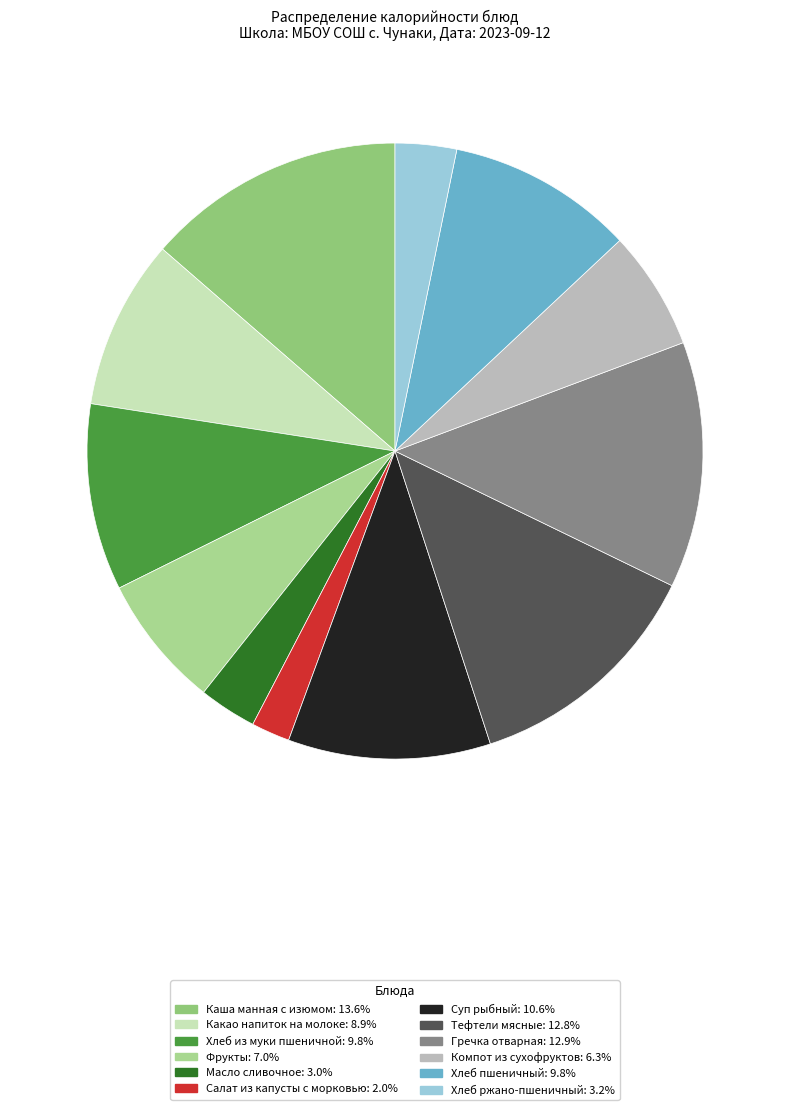

Which category has the biggest portion of the pie?

Каша манная с изюмом